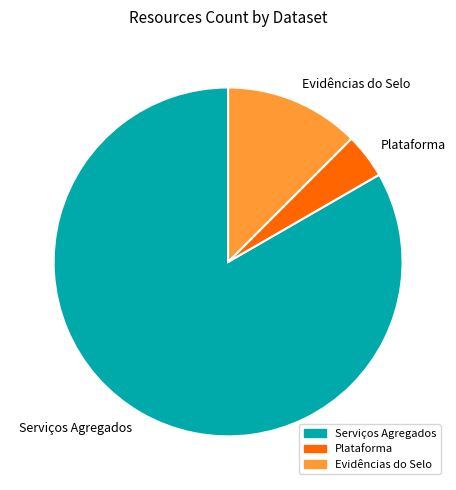

Is there any slice that represents more than half of the pie?

Yes